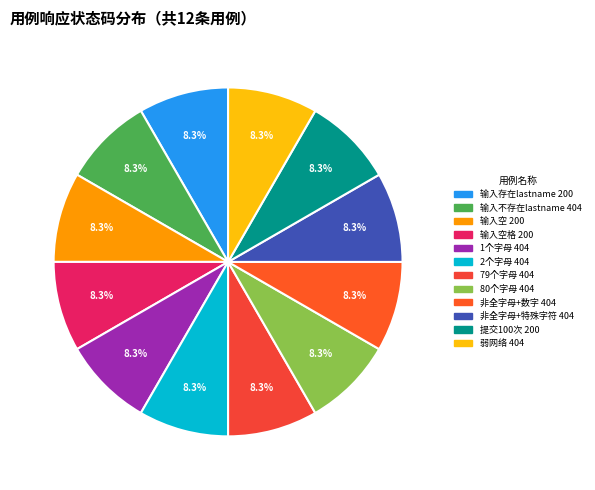

What is the largest slice in the pie chart?

输入不存在的lastname，返回404